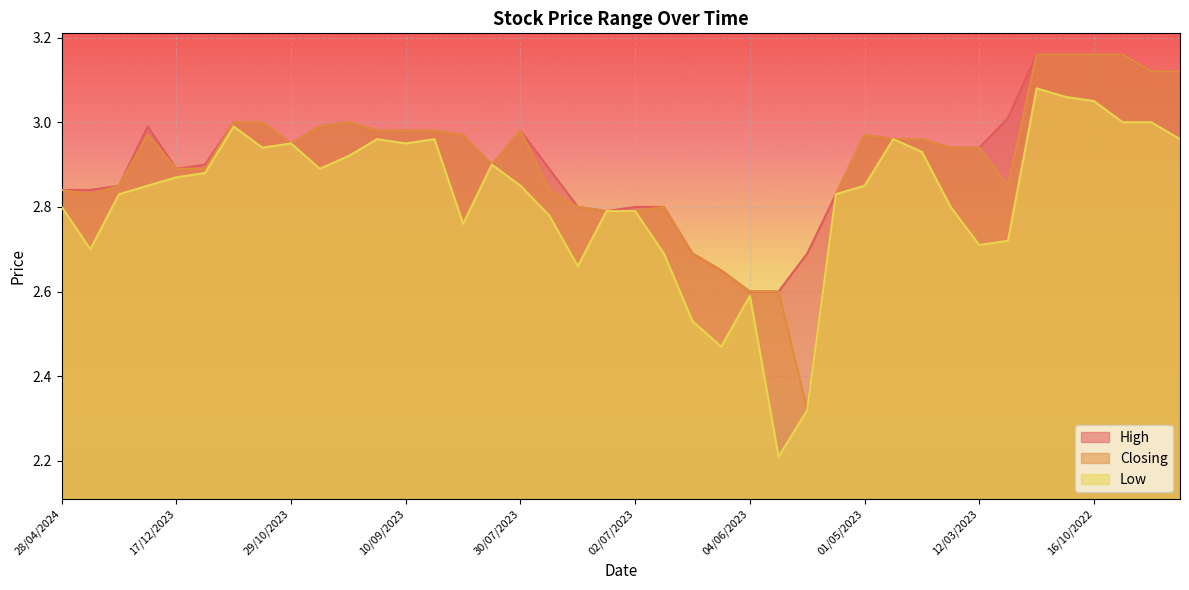

Reading left to right, transcribe all the data shown in this chart.

High: 28/04/2024=2.8	21/04/2024=2.8	14/04/2024=2.9	31/12/2023=3.0	17/12/2023=2.9	10/12/2023=2.9	12/11/2023=3.0	05/11/2023=3.0	29/10/2023=3.0	01/10/2023=3.0	24/09/2023=3.0	17/09/2023=3.0	10/09/2023=3.0	03/09/2023=3.0	20/08/2023=3.0	13/08/2023=2.9	30/07/2023=3.0	23/07/2023=2.9	16/07/2023=2.8	09/07/2023=2.8	02/07/2023=2.8	25/06/2023=2.8	18/06/2023=2.7	11/06/2023=2.6	04/06/2023=2.6	28/05/2023=2.6	14/05/2023=2.7	07/05/2023=2.8	01/05/2023=3.0	16/04/2023=3.0	02/04/2023=3.0	19/03/2023=2.9	12/03/2023=2.9	05/03/2023=3.0	30/10/2022=3.2	23/10/2022=3.2	16/10/2022=3.2	09/10/2022=3.2	02/10/2022=3.1	25/09/2022=3.1
Closing: 28/04/2024=2.8	21/04/2024=2.8	14/04/2024=2.9	31/12/2023=3.0	17/12/2023=2.9	10/12/2023=2.9	12/11/2023=3.0	05/11/2023=3.0	29/10/2023=3.0	01/10/2023=3.0	24/09/2023=3.0	17/09/2023=3.0	10/09/2023=3.0	03/09/2023=3.0	20/08/2023=3.0	13/08/2023=2.9	30/07/2023=3.0	23/07/2023=2.8	16/07/2023=2.8	09/07/2023=2.8	02/07/2023=2.8	25/06/2023=2.8	18/06/2023=2.7	11/06/2023=2.6	04/06/2023=2.6	28/05/2023=2.6	14/05/2023=2.3	07/05/2023=2.8	01/05/2023=3.0	16/04/2023=3.0	02/04/2023=3.0	19/03/2023=2.9	12/03/2023=2.9	05/03/2023=2.9	30/10/2022=3.2	23/10/2022=3.2	16/10/2022=3.2	09/10/2022=3.2	02/10/2022=3.1	25/09/2022=3.1
Low: 28/04/2024=2.8	21/04/2024=2.7	14/04/2024=2.8	31/12/2023=2.9	17/12/2023=2.9	10/12/2023=2.9	12/11/2023=3.0	05/11/2023=2.9	29/10/2023=3.0	01/10/2023=2.9	24/09/2023=2.9	17/09/2023=3.0	10/09/2023=3.0	03/09/2023=3.0	20/08/2023=2.8	13/08/2023=2.9	30/07/2023=2.9	23/07/2023=2.8	16/07/2023=2.7	09/07/2023=2.8	02/07/2023=2.8	25/06/2023=2.7	18/06/2023=2.5	11/06/2023=2.5	04/06/2023=2.6	28/05/2023=2.2	14/05/2023=2.3	07/05/2023=2.8	01/05/2023=2.9	16/04/2023=3.0	02/04/2023=2.9	19/03/2023=2.8	12/03/2023=2.7	05/03/2023=2.7	30/10/2022=3.1	23/10/2022=3.1	16/10/2022=3.0	09/10/2022=3.0	02/10/2022=3.0	25/09/2022=3.0